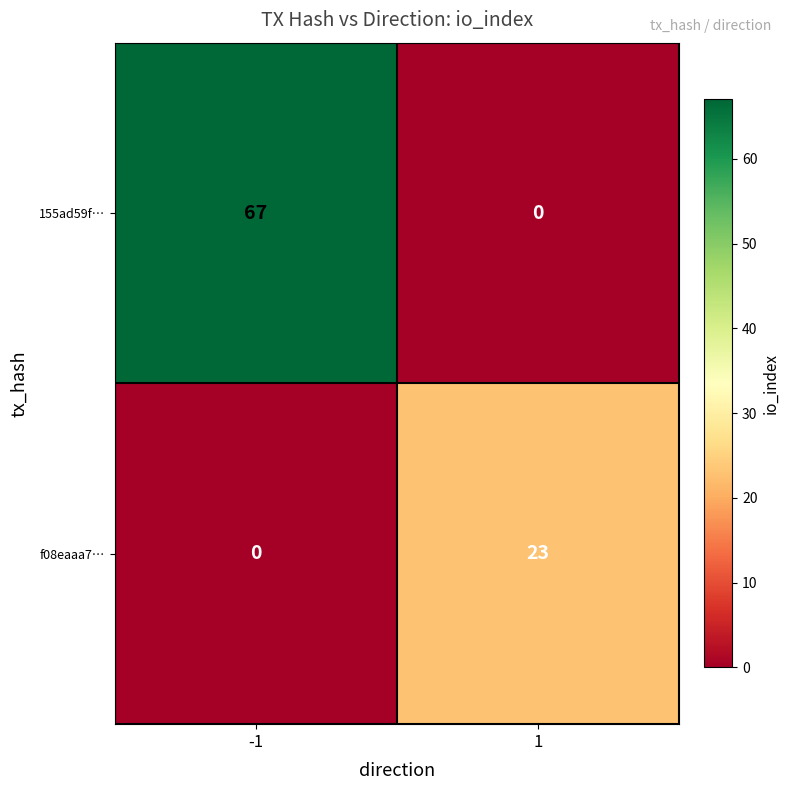

What is the maximum value for f08eaaa7…?

23